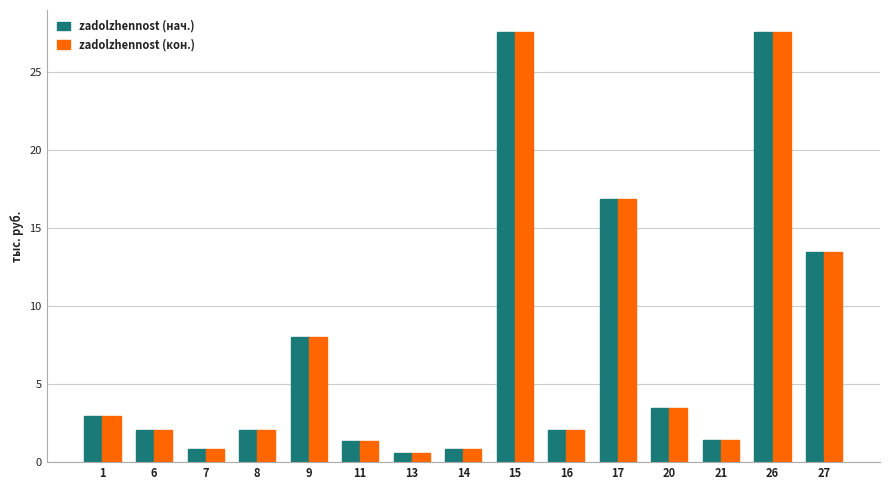

Where is zadolzhennost (нач.) nearest to the value 14?

27